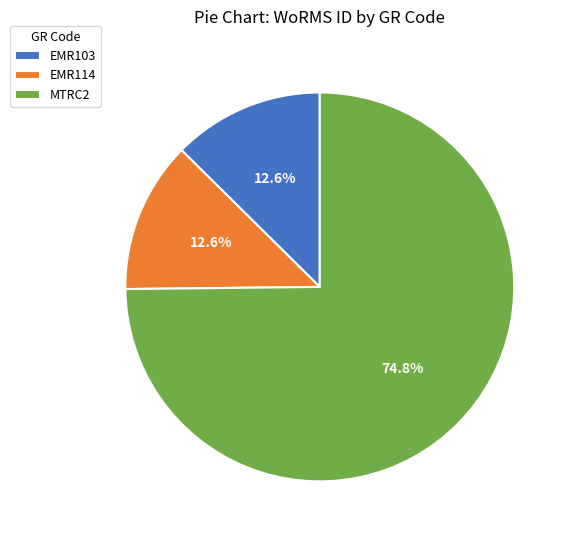

How many slices are in this pie chart?

3